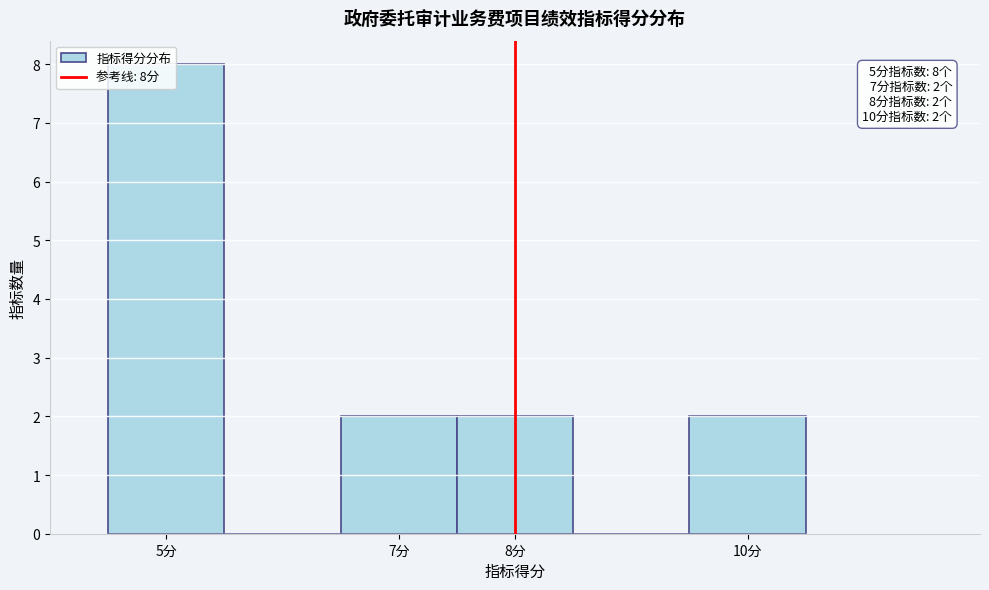

Over which range of the x-axis is the bar tallest?

4.5 to 5.5